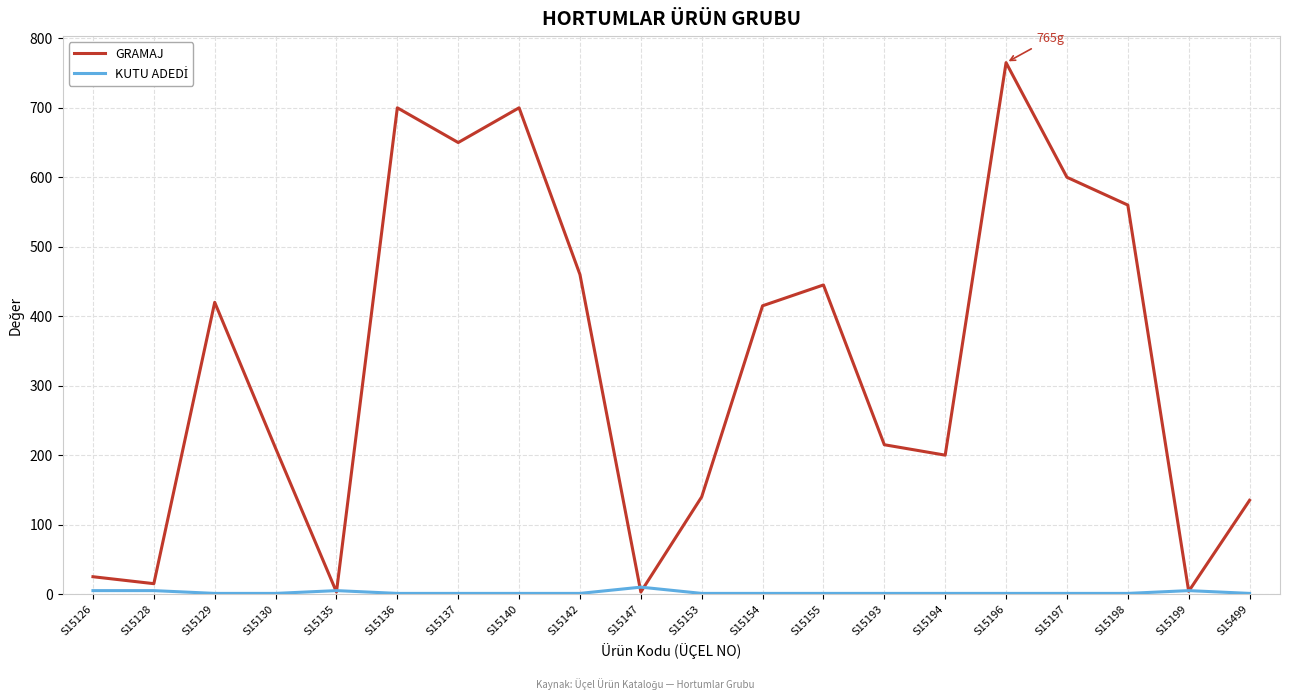

What is the highest value of the GRAMAJ series?

765